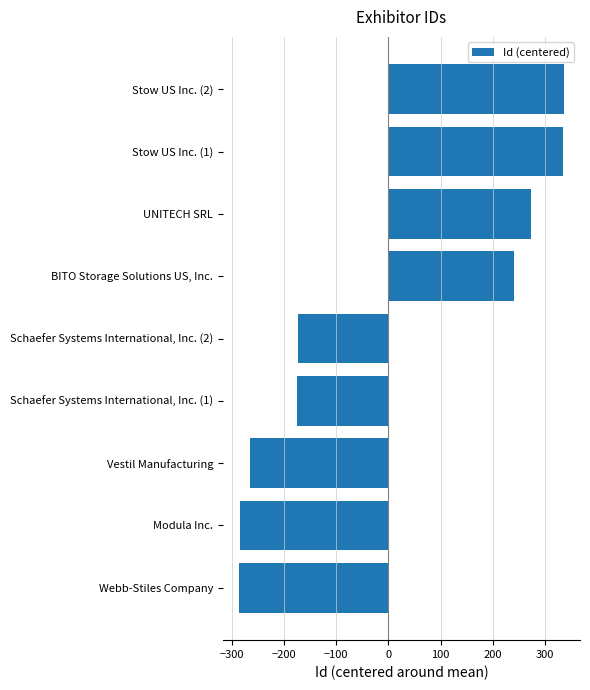

At which label is the value closest to 25?

Schaefer Systems International, Inc. (2)